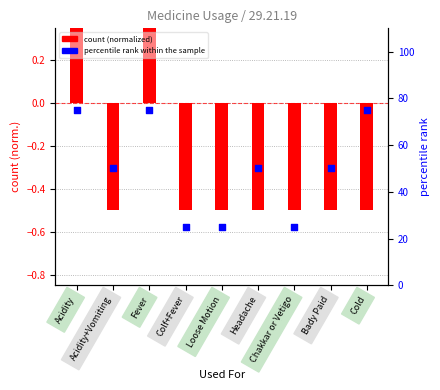

Is the value of count (normalized) at Acidity+Vomiting greater than the value of percentile rank within sample at Cold?

No